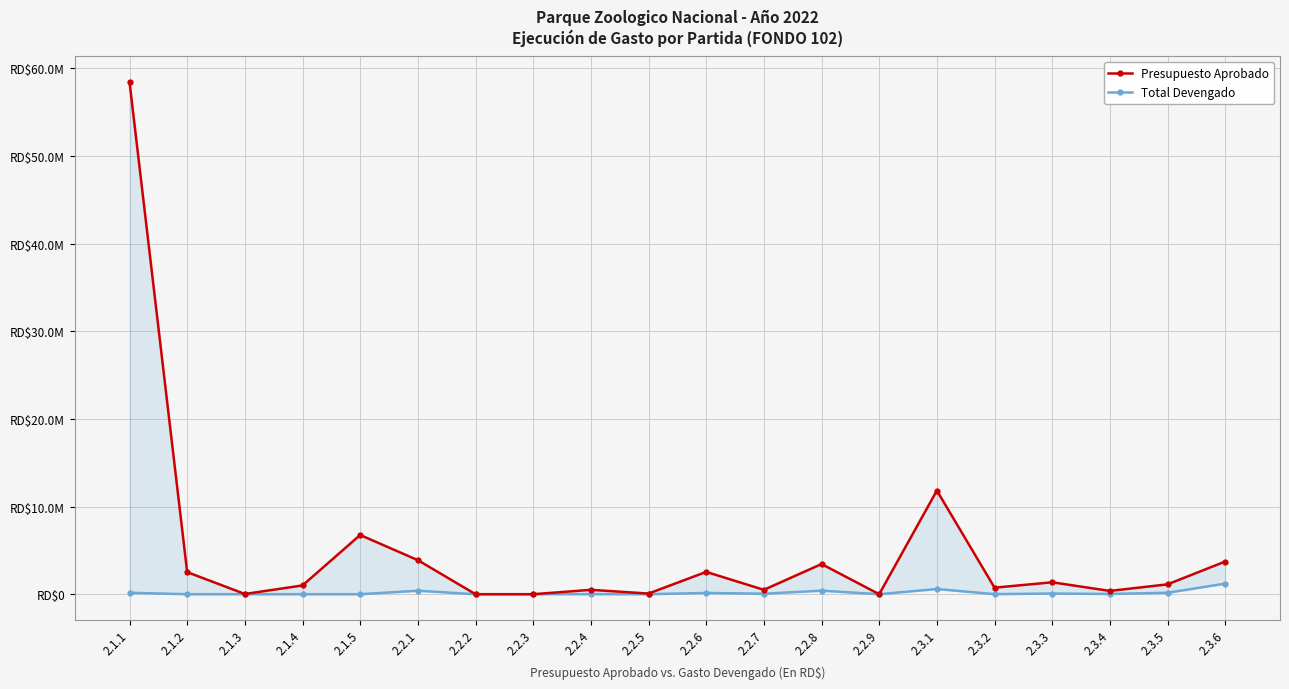

Between 2.3.3 and 2.2.9, which is larger?

2.3.3